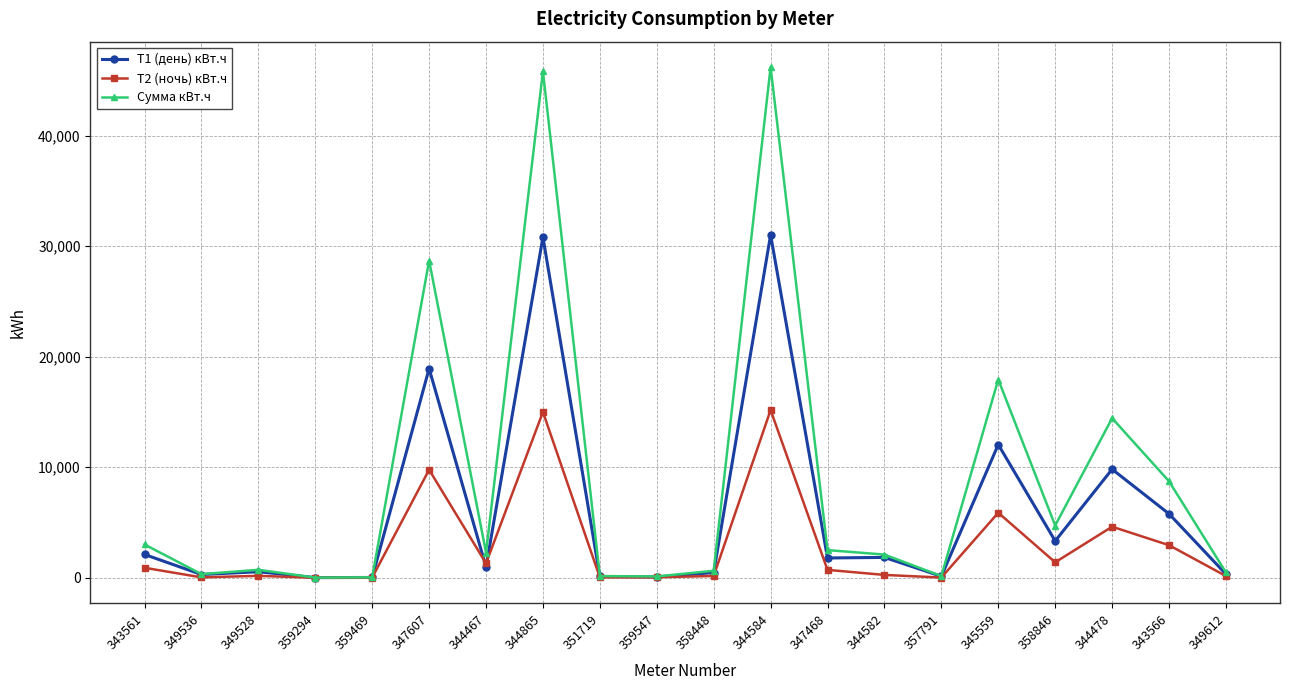

What is the maximum value for Сумма кВт.ч?

46203.0